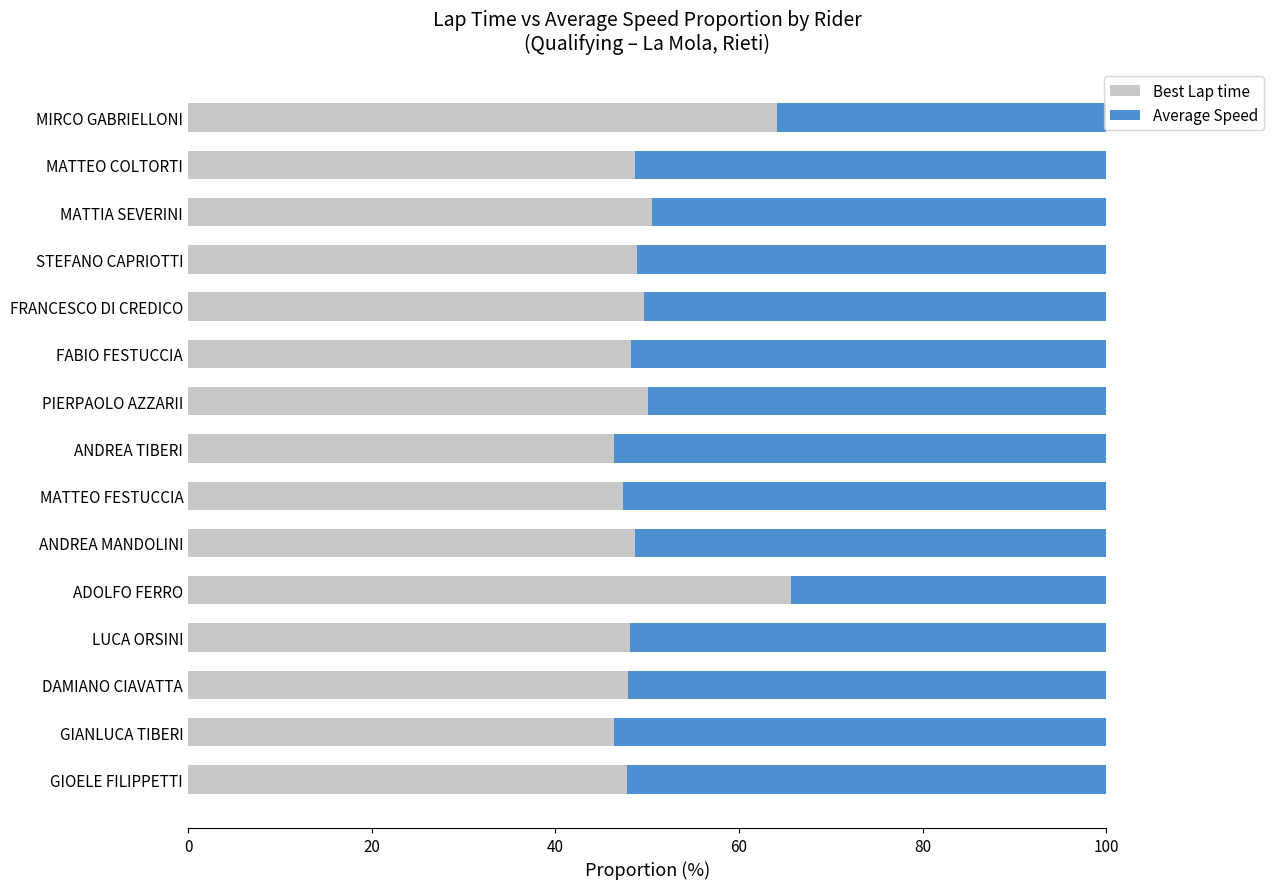

Is it true that Best Lap time equals 21.1 at STEFANO CAPRIOTTI?

False